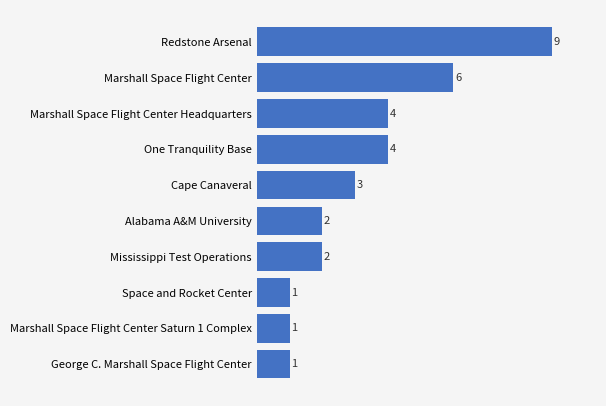

Count the number of data series in this chart.

1